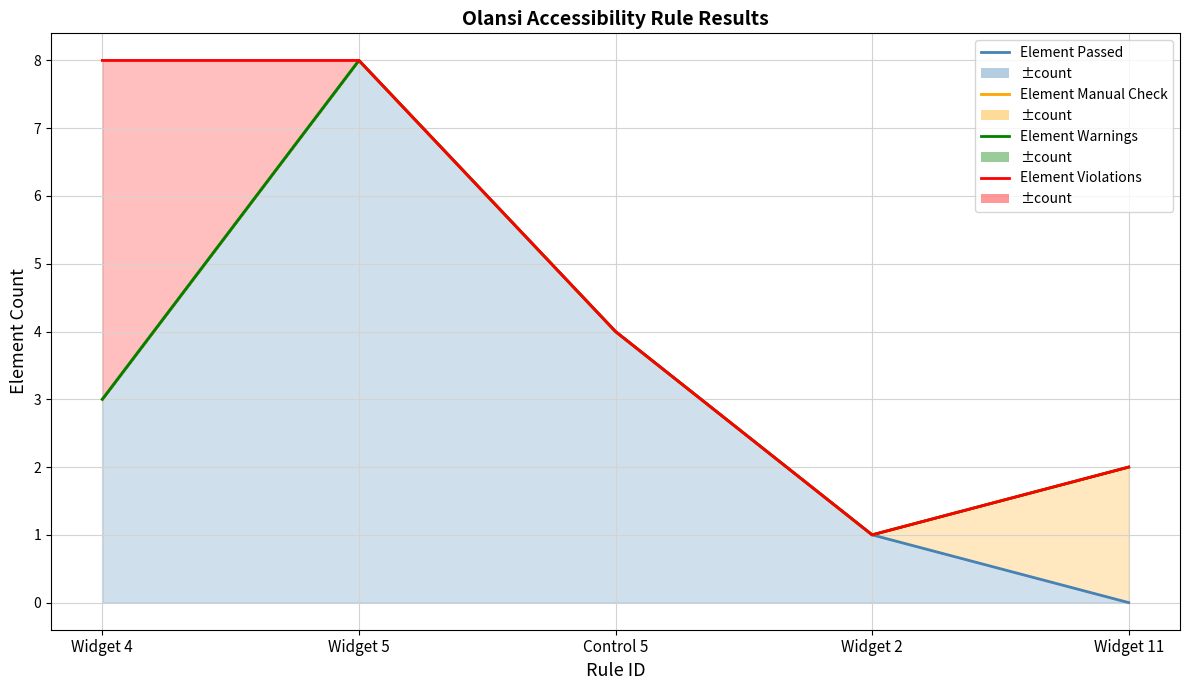

Does the chart have visible grid lines?

Yes